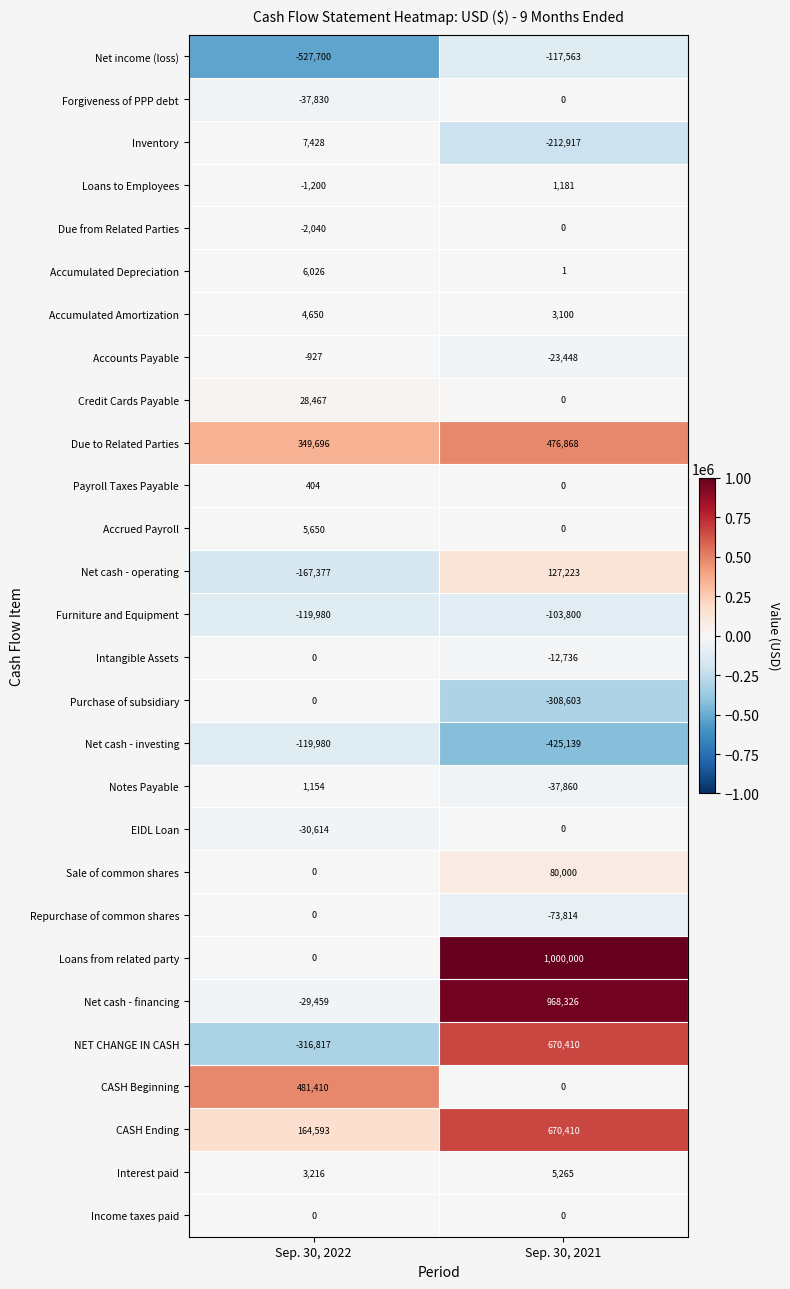

The value of Net cash - operating at Sep. 30, 2022 is -285872. True or false?

False